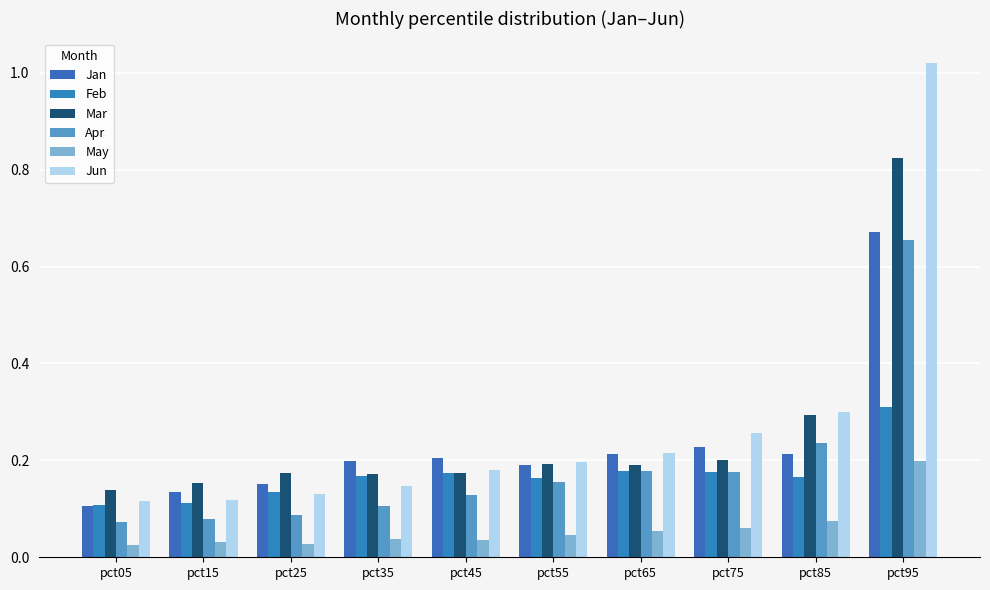

Count the number of categories in the chart.

10